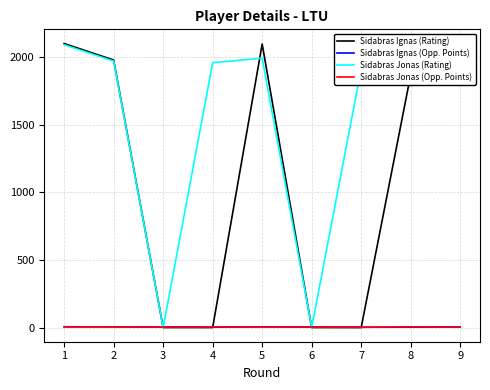

Which series has the largest total across all categories?

Sidabras Jonas (Rating)